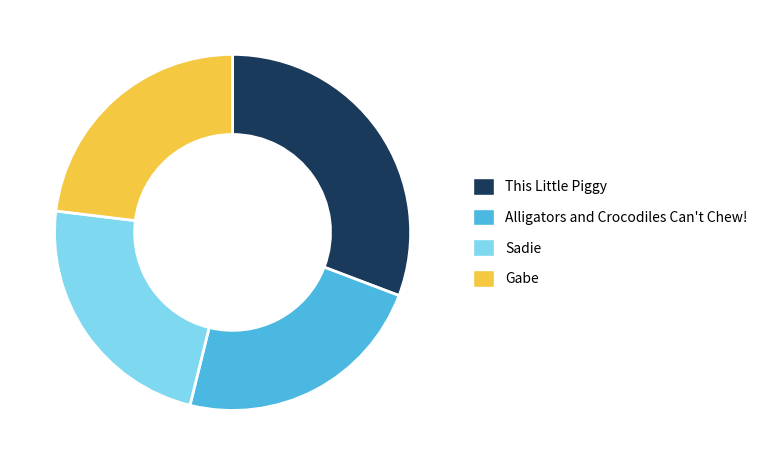

Which category has the biggest portion of the pie?

This Little Piggy